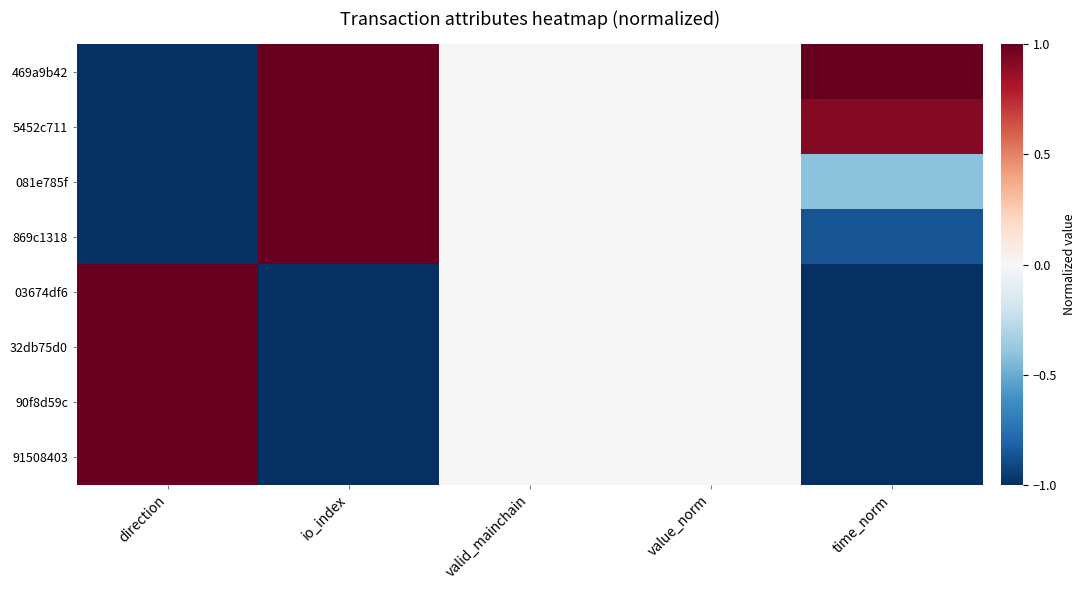

At how many categories does at least one series exceed 0?

3